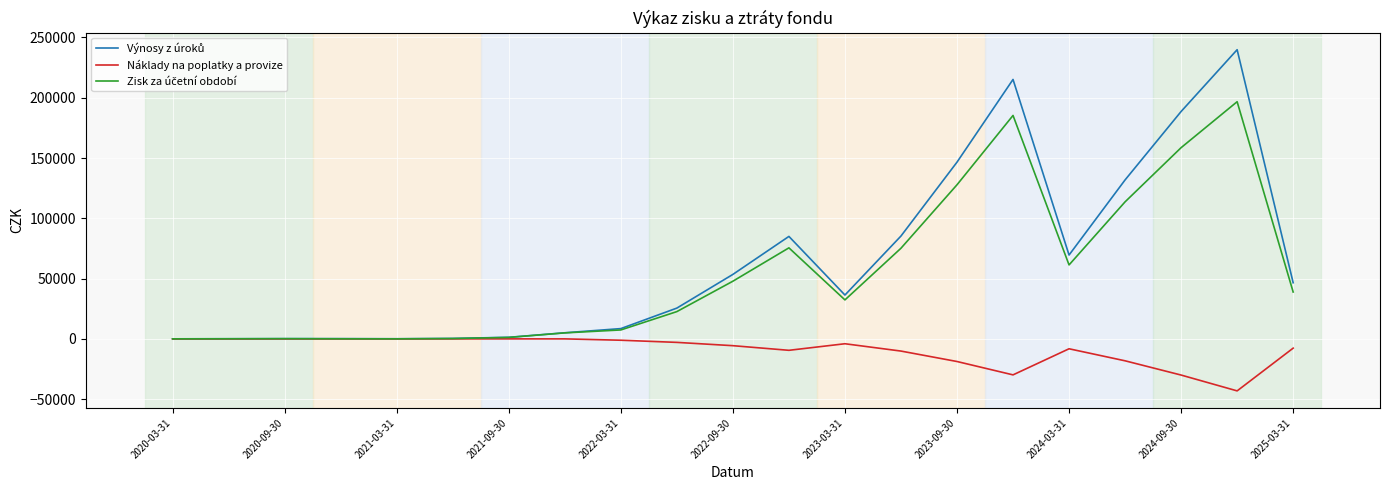

What is the minimum value shown in the chart?

-43134.0